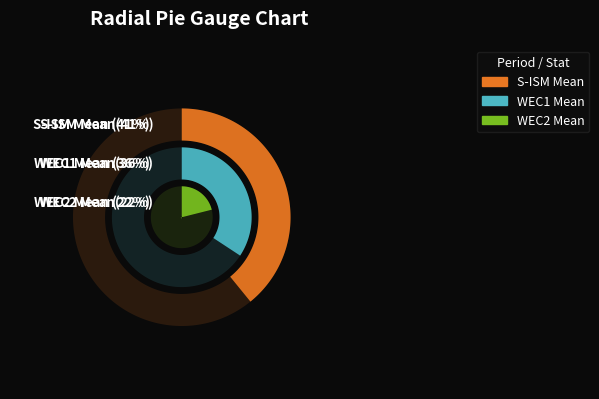

How much of the chart is everything except S-ISM Mean?

58.6%